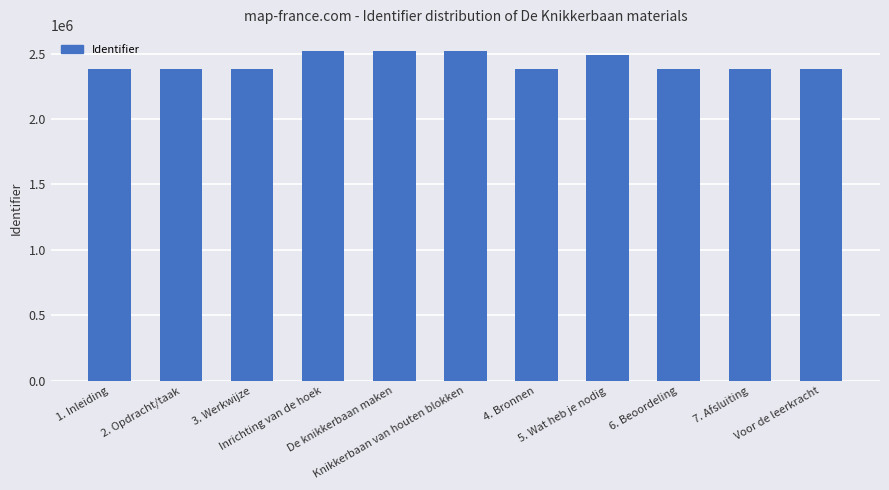

True or false: the data shows 2516647 at Knikkerbaan van houten blokken.

True